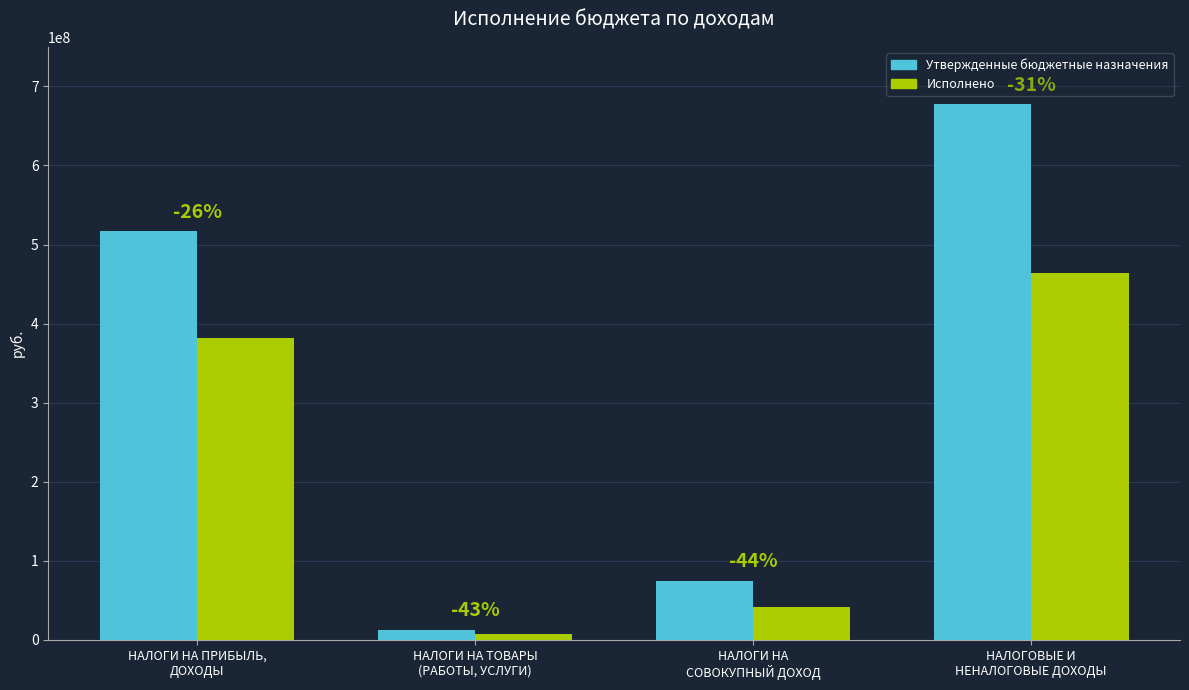

Does the chart contain any negative values?

No